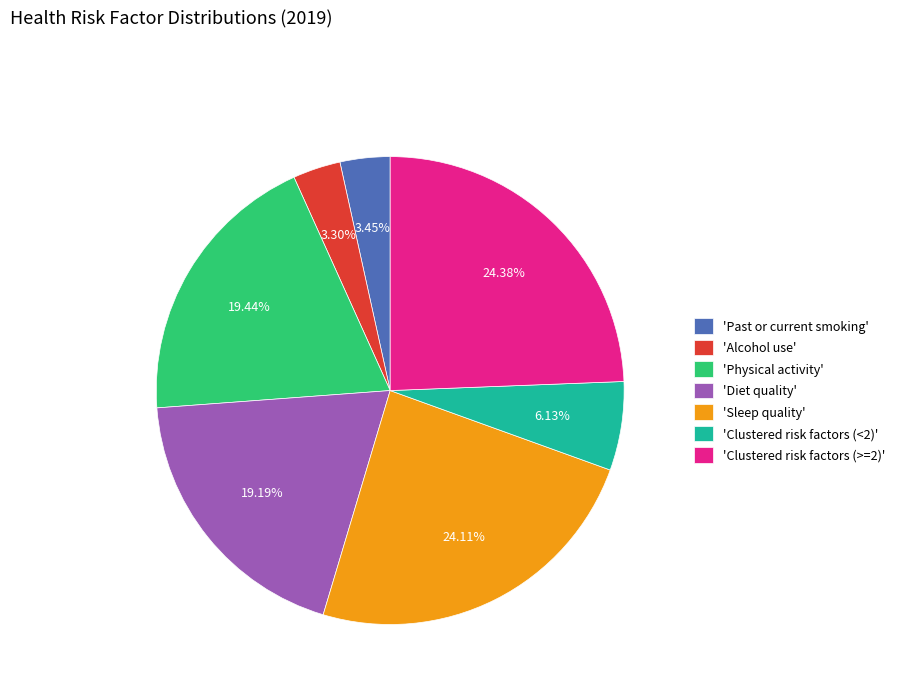

What is the ratio of the value at 'Physical activity' to the value at 'Diet quality'?

1.0